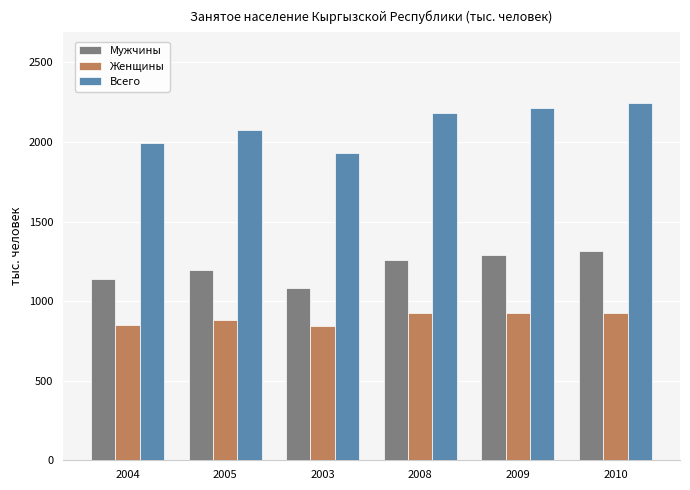

What is the label of the 3rd bar from the left?

2003